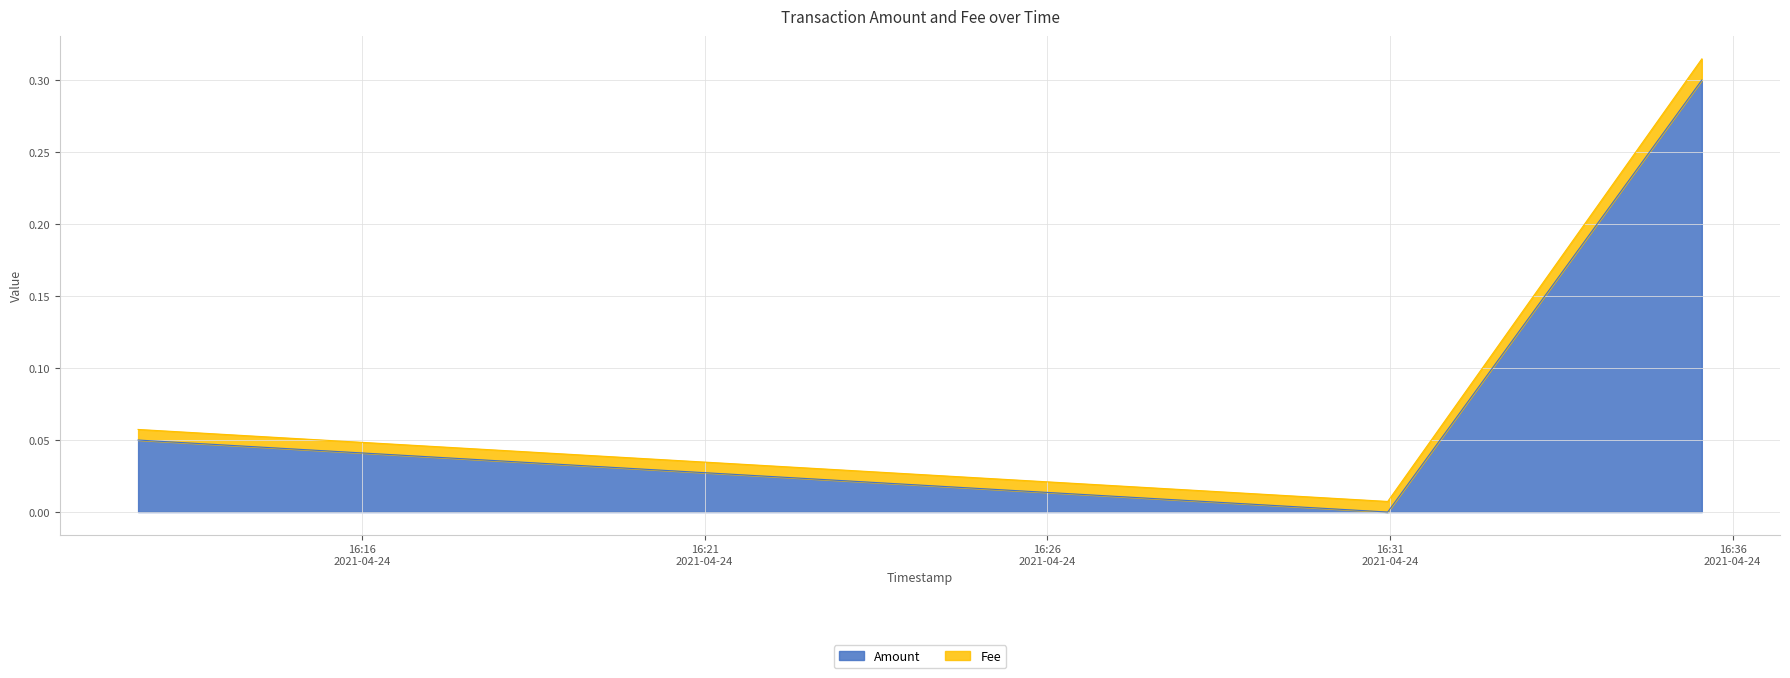

At 2021-04-24 16:35:33, list the series in order from smallest to largest.

Amount, Fee